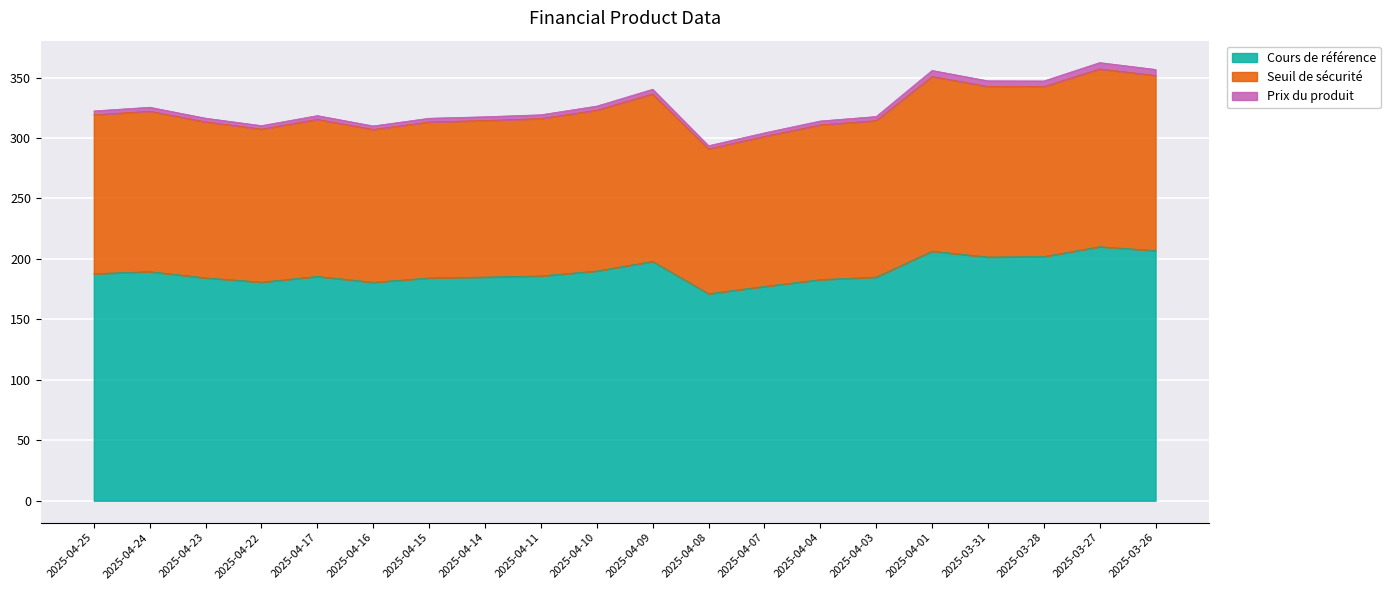

Between 2025-04-25 and 2025-04-24, which series saw the biggest shift?

Seuil de sécurité